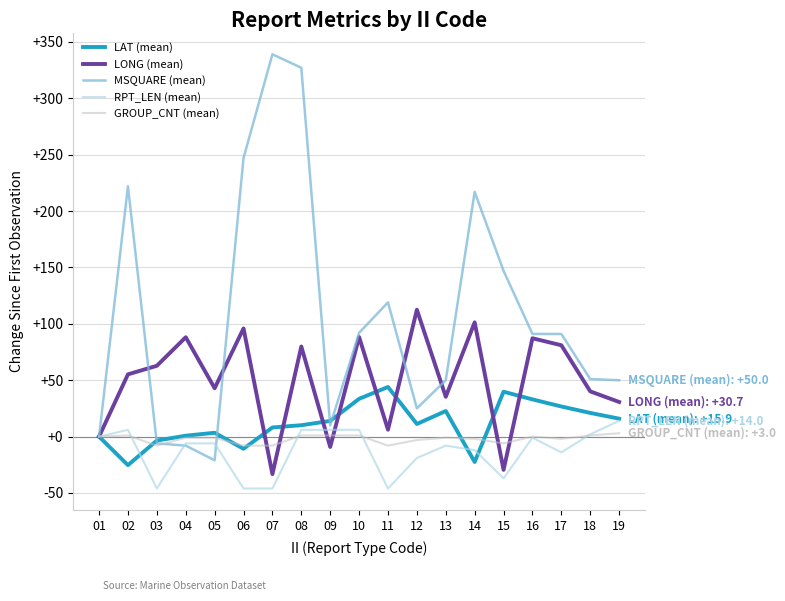

What is the difference between the second highest and minimum values in the MSQUARE (mean) series?

348.0